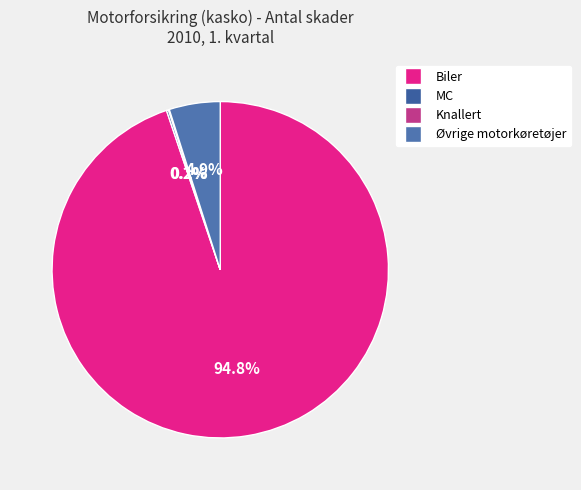

To the nearest percent, what is the difference between the largest and smallest slice percentages?

95%